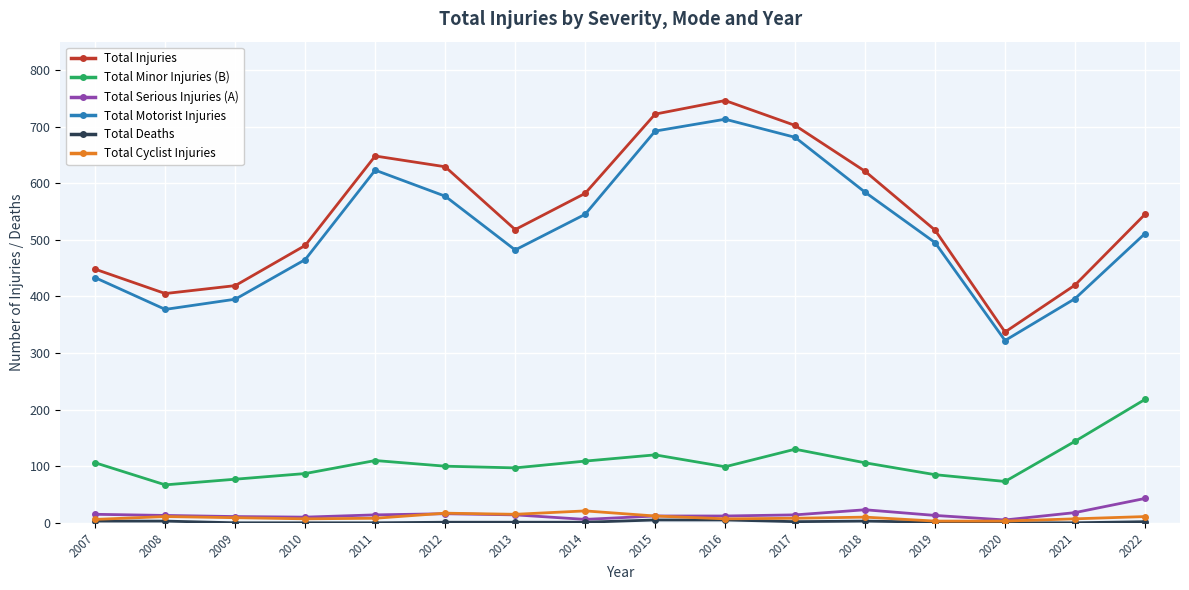

The Total Cyclist Injuries series shows 12 at 2015. True or false?

True